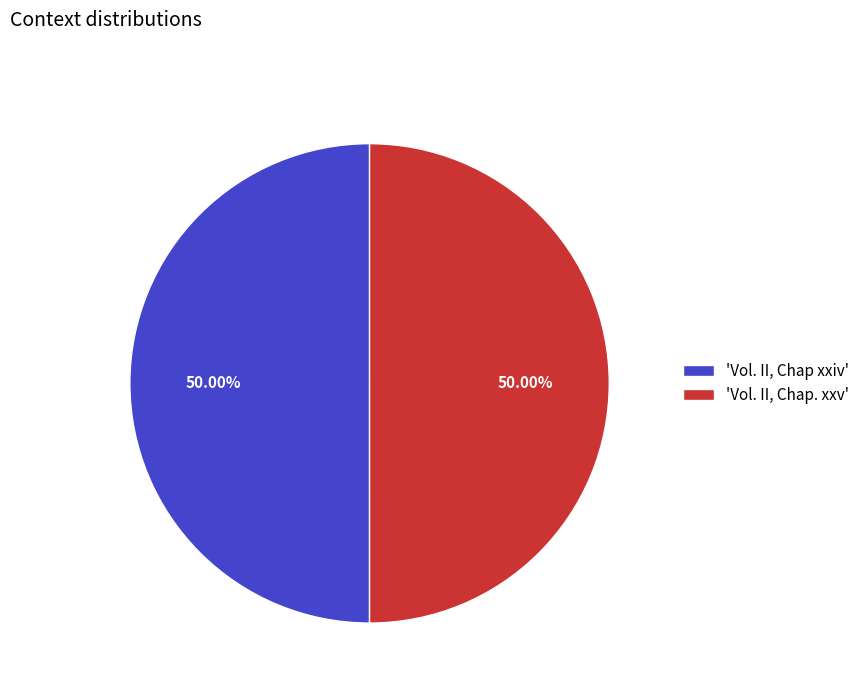

Do 'Vol. II, Chap xxiv' and 'Vol. II, Chap. xxv' together represent more than half of the pie?

Yes